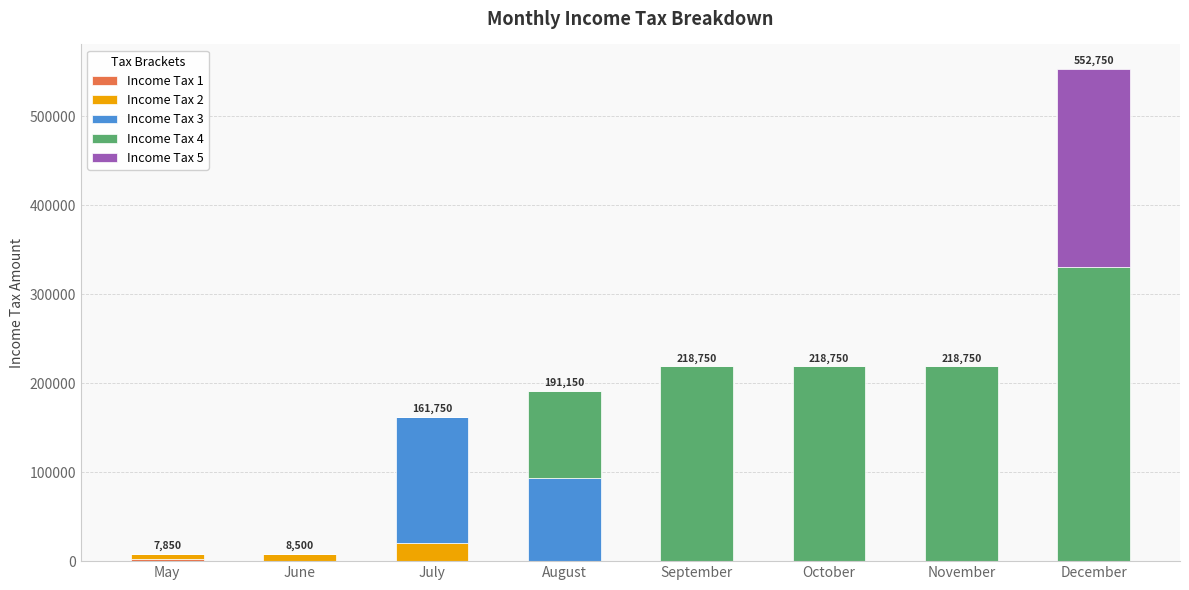

What is the total value across all series at November?

218750